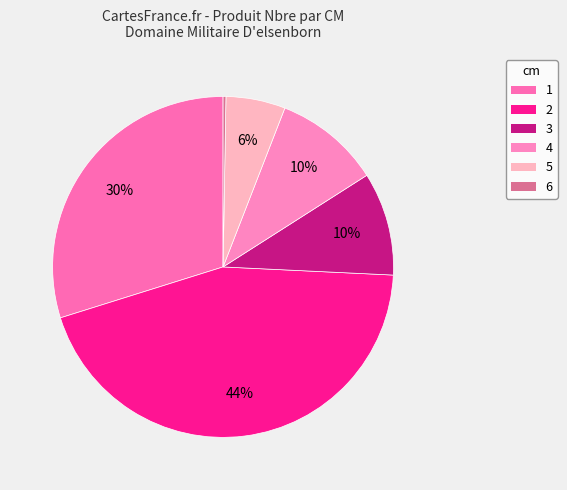

To the nearest percent, what portion does 1 represent?

30%